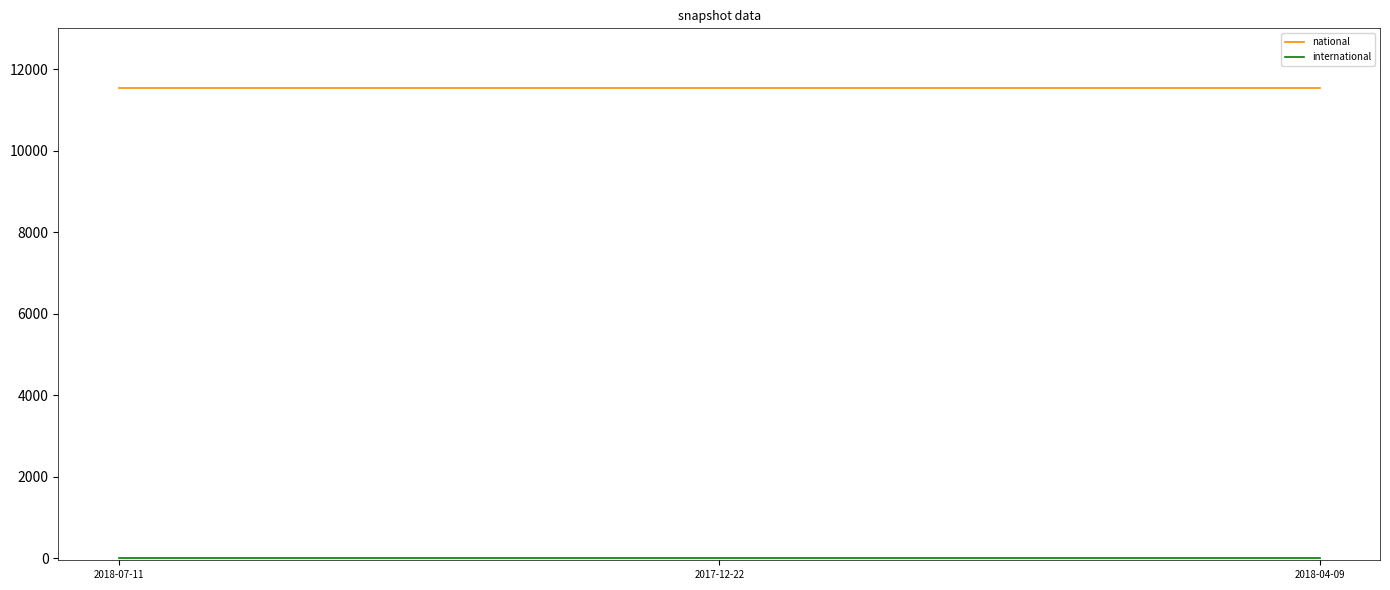

How many lines are shown in the chart?

2